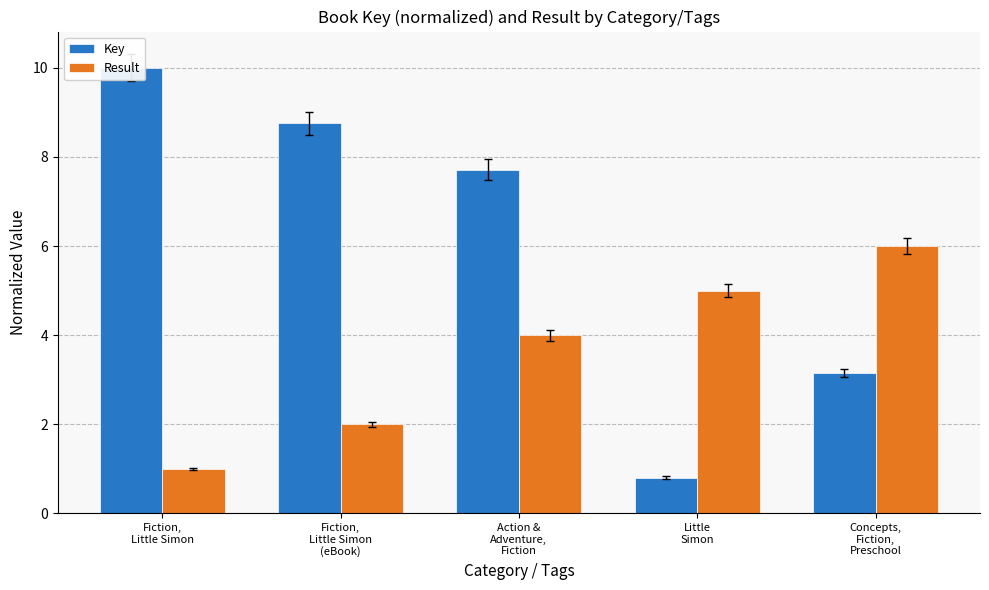

At which label is Key closest to 5?

Concepts,
Fiction,
Preschool